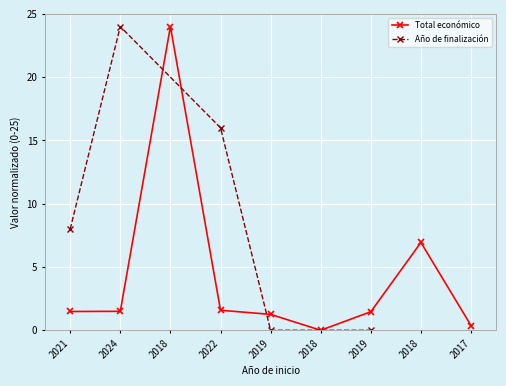

Rank the categories by value from highest to lowest.

2018, 2018, 2022, 2024, 2021, 2019, 2019, 2017, 2018